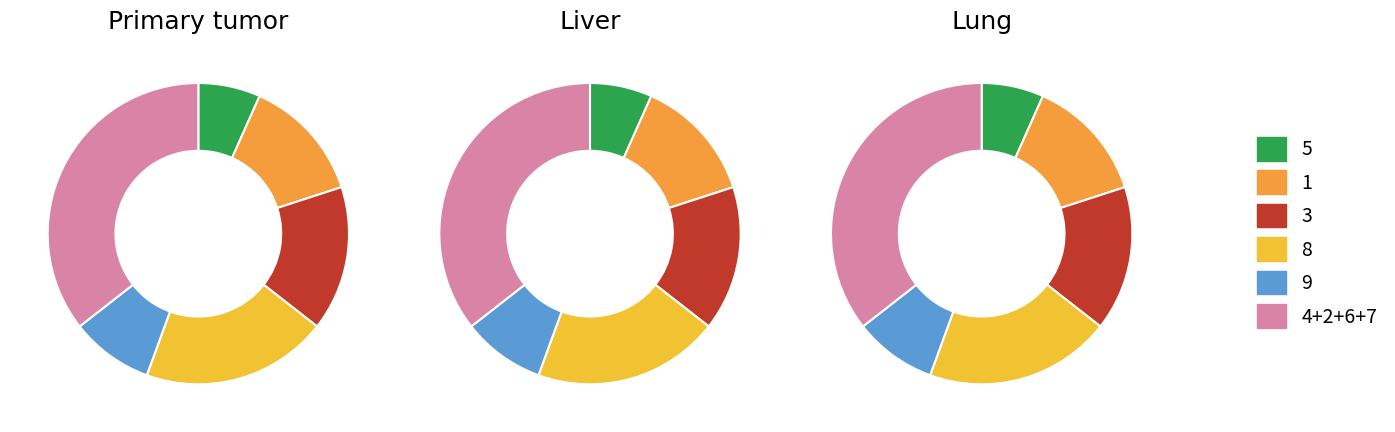

Is it true that 1 is 14% of the pie?

True